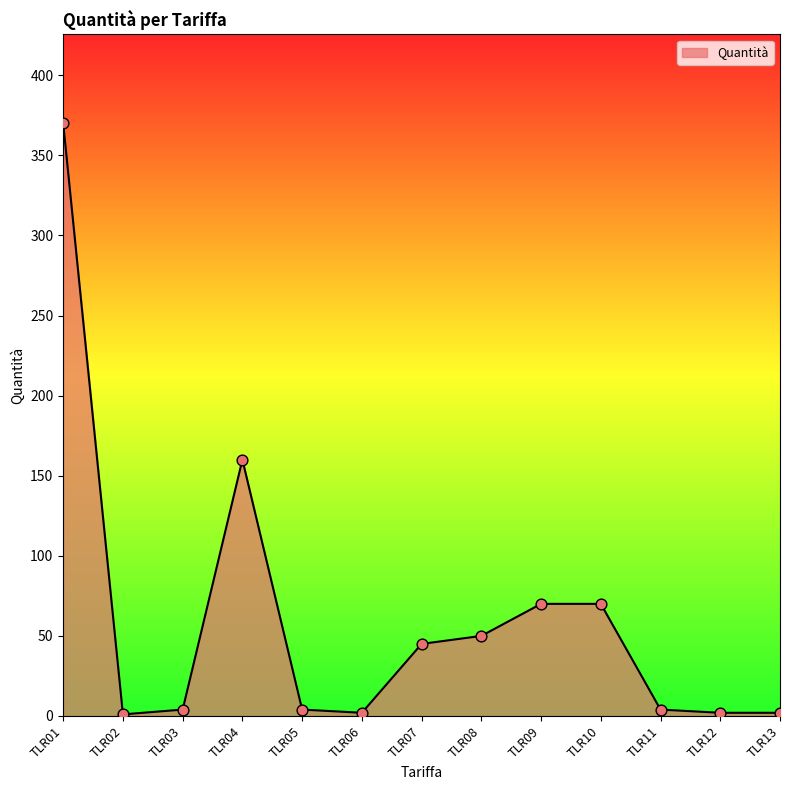

Approximately how many times larger is the value at TLR08 compared to TLR02?

50.0